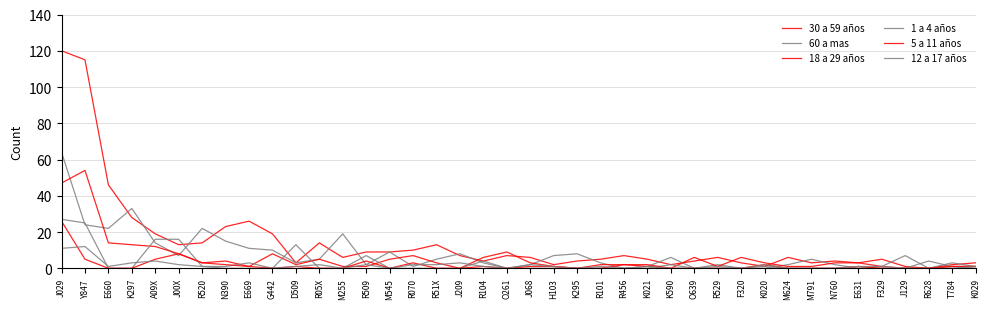

What is the difference between the maximum and minimum values in the 12 a 17 años series?

12